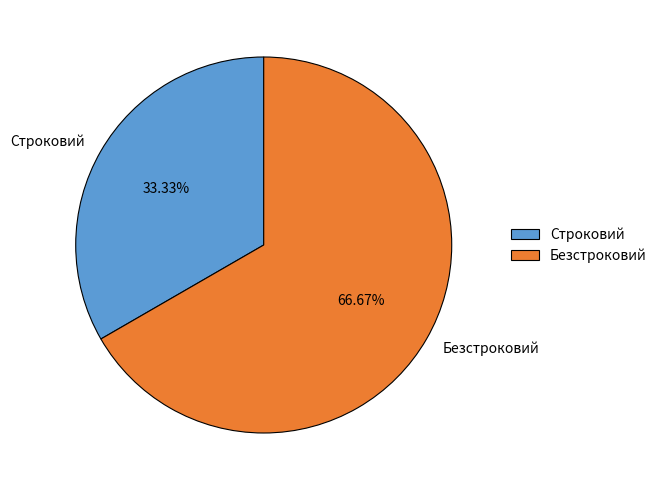

What percentage is the Безстроковий slice, to the nearest percent?

67%